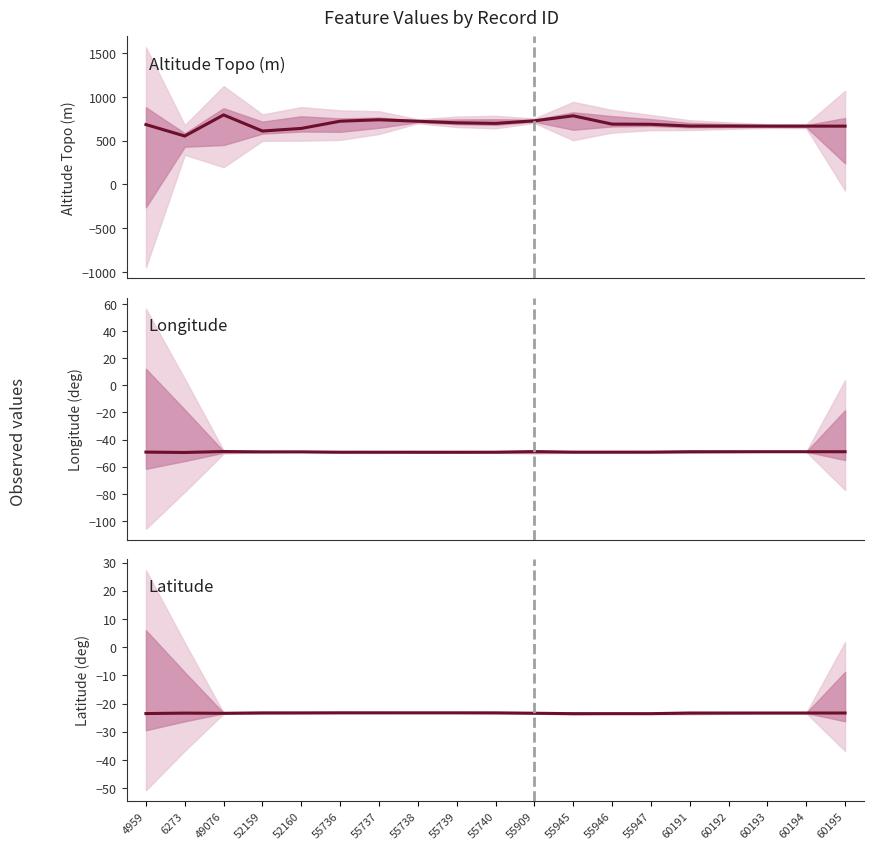

Count the number of categories in the chart.

19